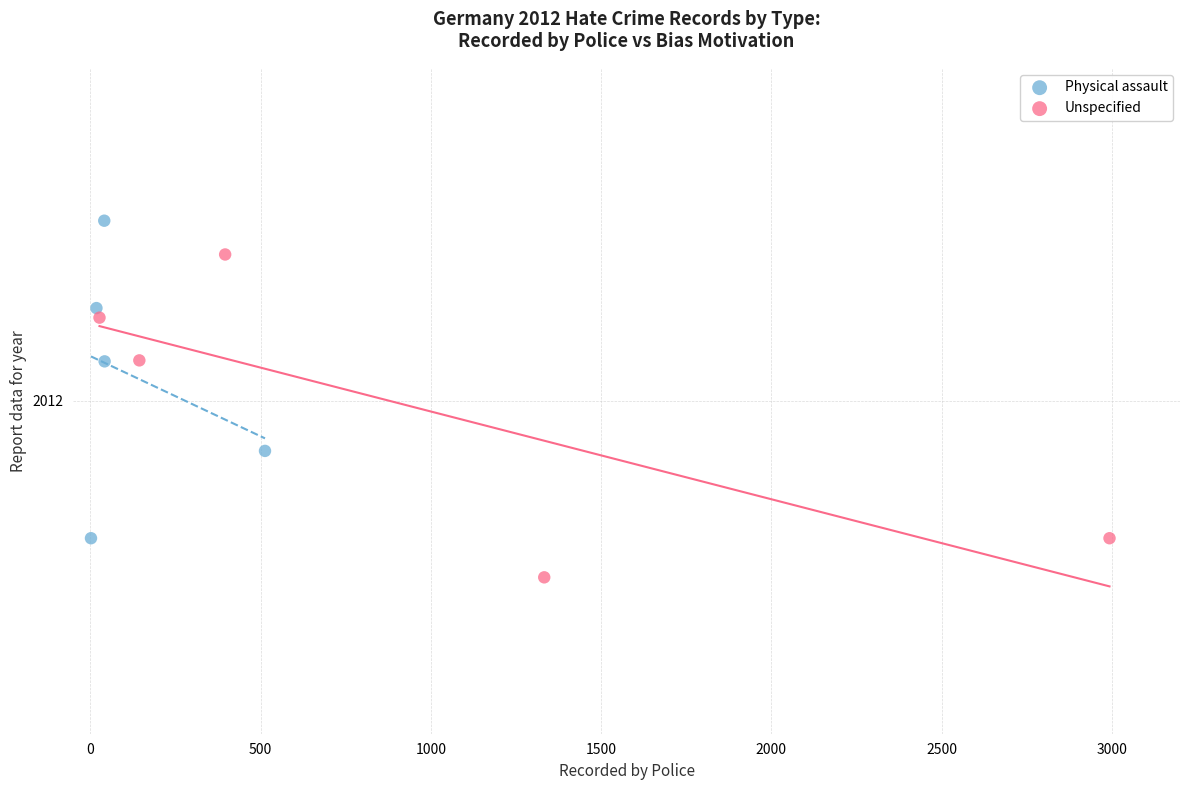

Which series contains the highest Y value?

Physical assault